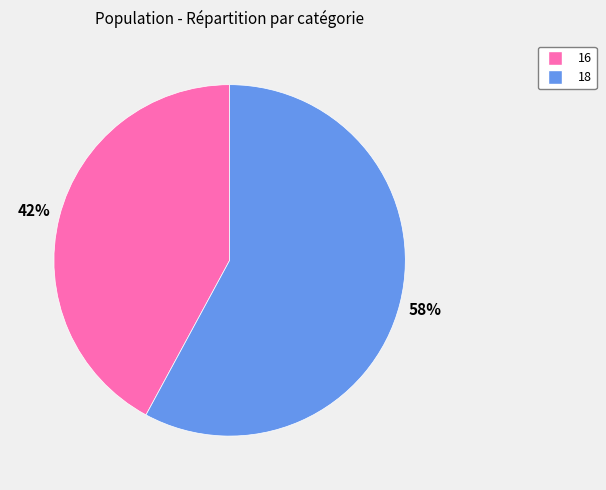

Between 16 and 18, which is larger?

18